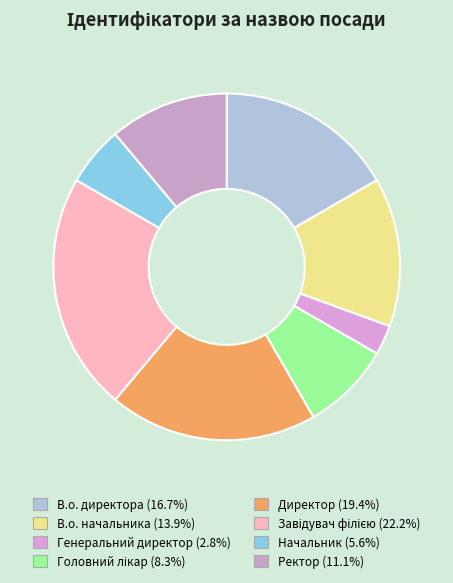

Rank the categories by value from lowest to highest.

Генеральний директор, Начальник, Головний лікар, Ректор, В.о. начальника, В.о. директора, Директор, Завідувач філією